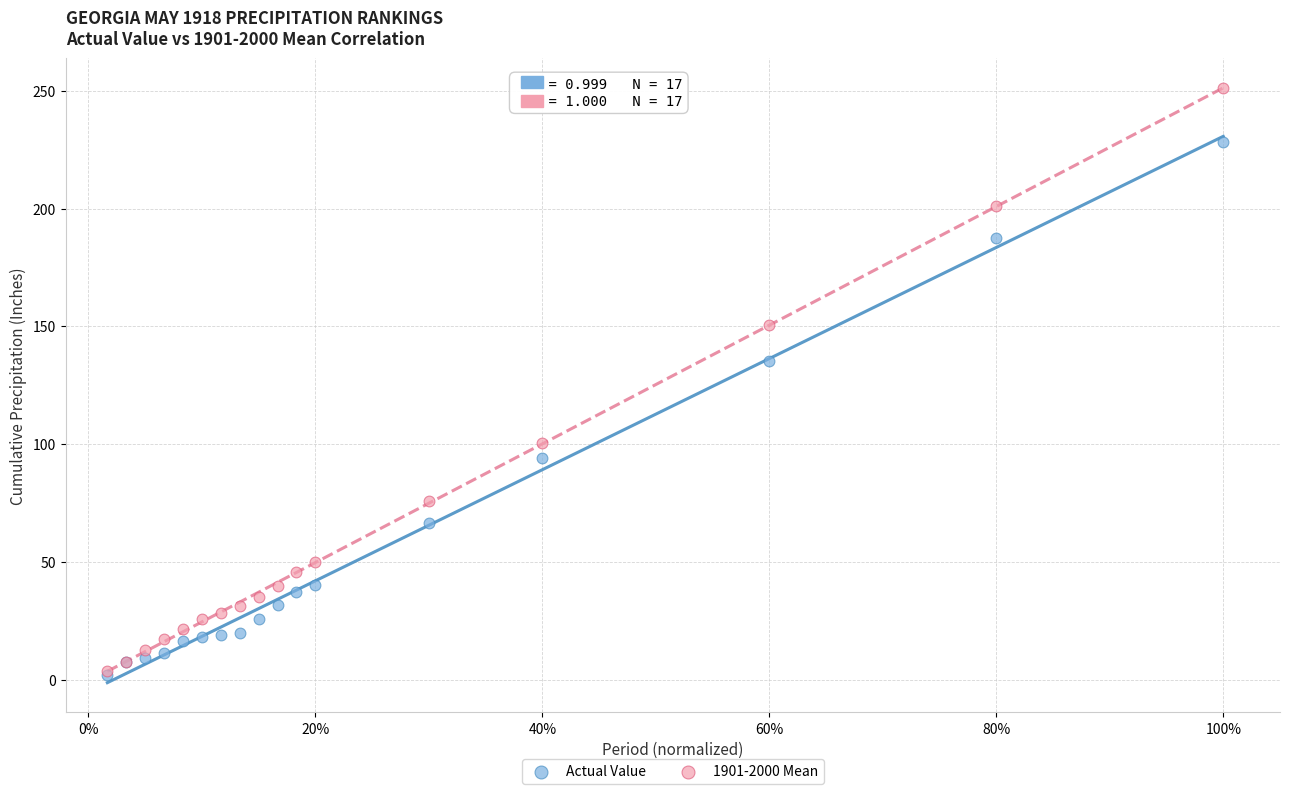

In the Actual Value series, what Y value is closest to 115?

135.1